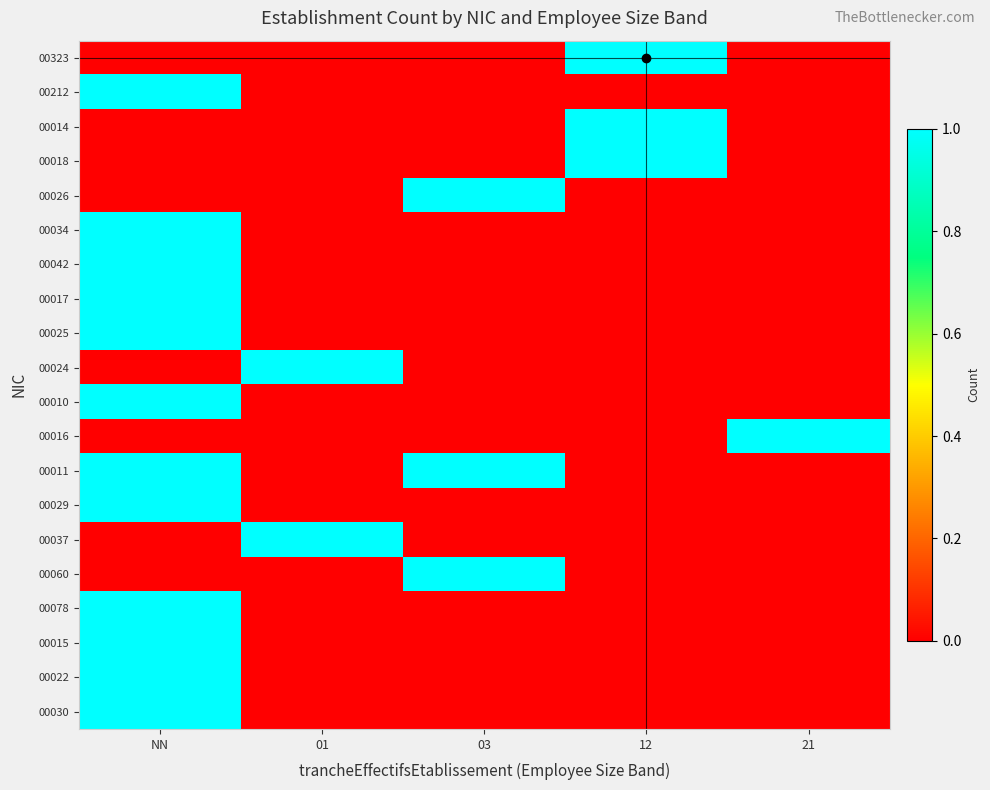

Reading right to left, list all the values displayed in this chart.

00323: 21=0	12=1	03=0	01=0	NN=0
00212: 21=0	12=0	03=0	01=0	NN=1
00014: 21=0	12=1	03=0	01=0	NN=0
00018: 21=0	12=1	03=0	01=0	NN=0
00026: 21=0	12=0	03=1	01=0	NN=0
00034: 21=0	12=0	03=0	01=0	NN=1
00042: 21=0	12=0	03=0	01=0	NN=1
00017: 21=0	12=0	03=0	01=0	NN=1
00025: 21=0	12=0	03=0	01=0	NN=1
00024: 21=0	12=0	03=0	01=1	NN=0
00010: 21=0	12=0	03=0	01=0	NN=1
00016: 21=1	12=0	03=0	01=0	NN=0
00011: 21=0	12=0	03=1	01=0	NN=1
00029: 21=0	12=0	03=0	01=0	NN=1
00037: 21=0	12=0	03=0	01=1	NN=0
00060: 21=0	12=0	03=1	01=0	NN=0
00078: 21=0	12=0	03=0	01=0	NN=1
00015: 21=0	12=0	03=0	01=0	NN=1
00022: 21=0	12=0	03=0	01=0	NN=1
00030: 21=0	12=0	03=0	01=0	NN=1